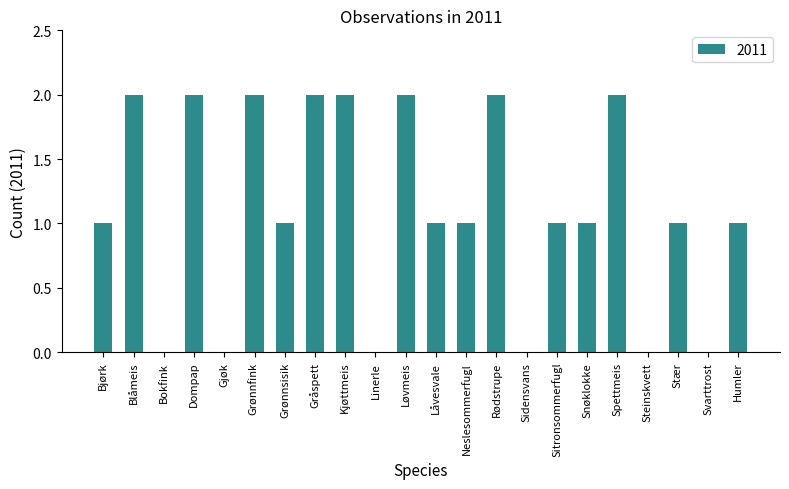

Which has a higher value, Kjøttmeis or Snøklokke?

Kjøttmeis